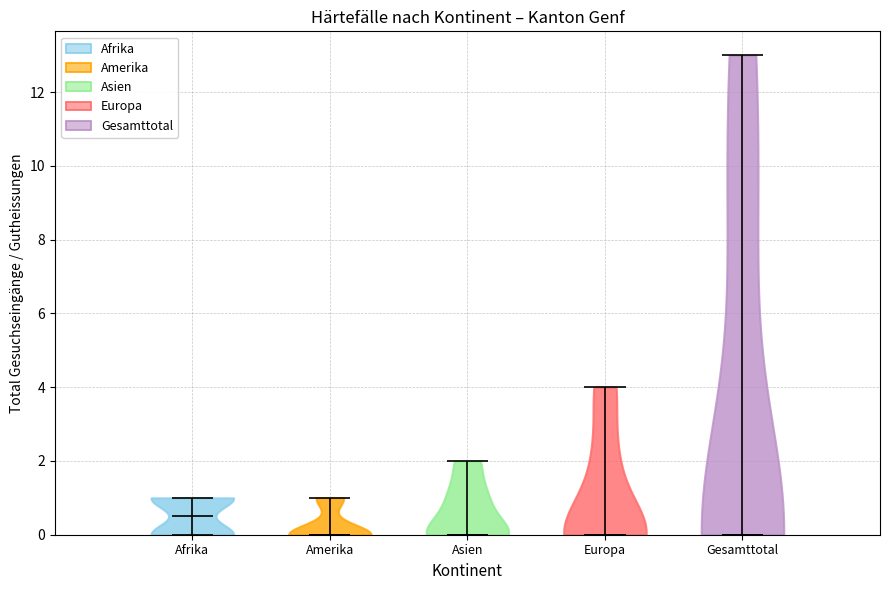

Reading left to right, read every violin against the y-axis: where its median line is, and the lowest and highest points it reaches. The values are not printed on the chart, so give them approximately, as read against the axis.

Afrika: median line 0.6, lowest point 0.0, highest point 1.0
Amerika: median line 0.0, lowest point 0.0, highest point 1.0
Asien: median line 0.0, lowest point 0.0, highest point 2.0
Europa: median line 0.0, lowest point 0.0, highest point 4.0
Gesamttotal: median line 0.0, lowest point 0.0, highest point 13.0